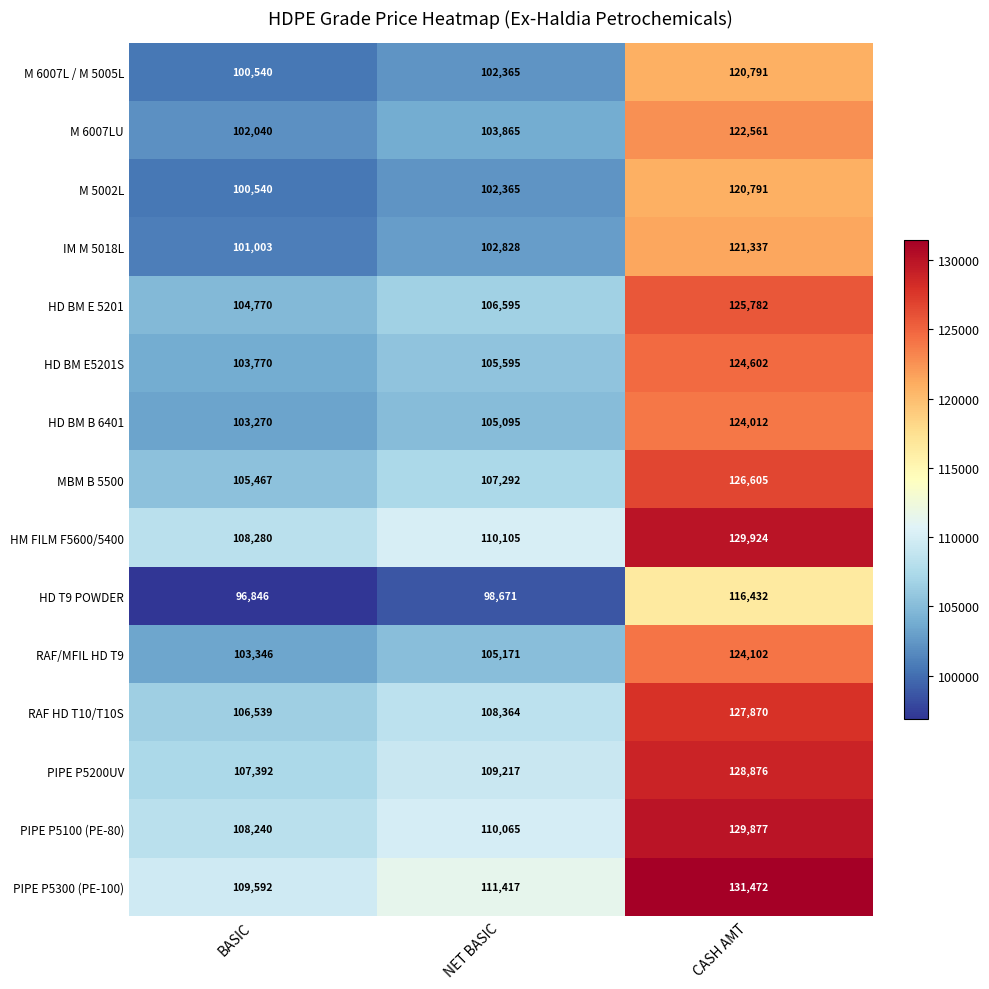

At which label does HM FILM F5600/5400 reach its minimum?

BASIC